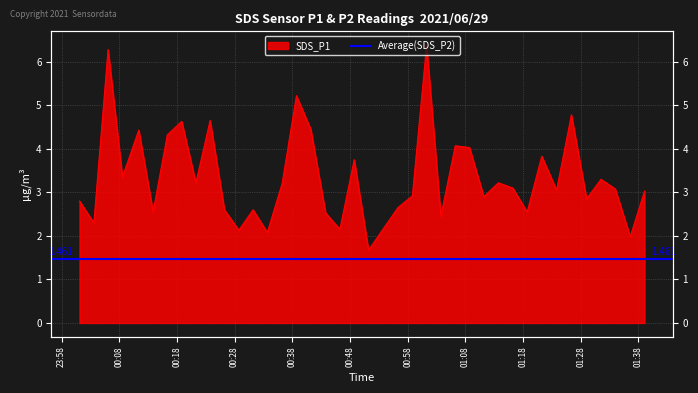

What is the difference between the values at 2021/06/29 00:13:52 and 2021/06/29 00:58:49?

0.4